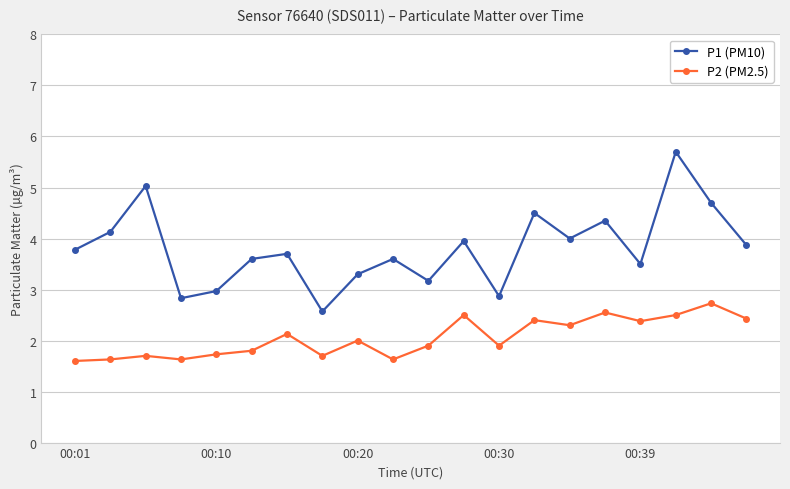

Which series has the largest total across all categories?

P1 (PM10)